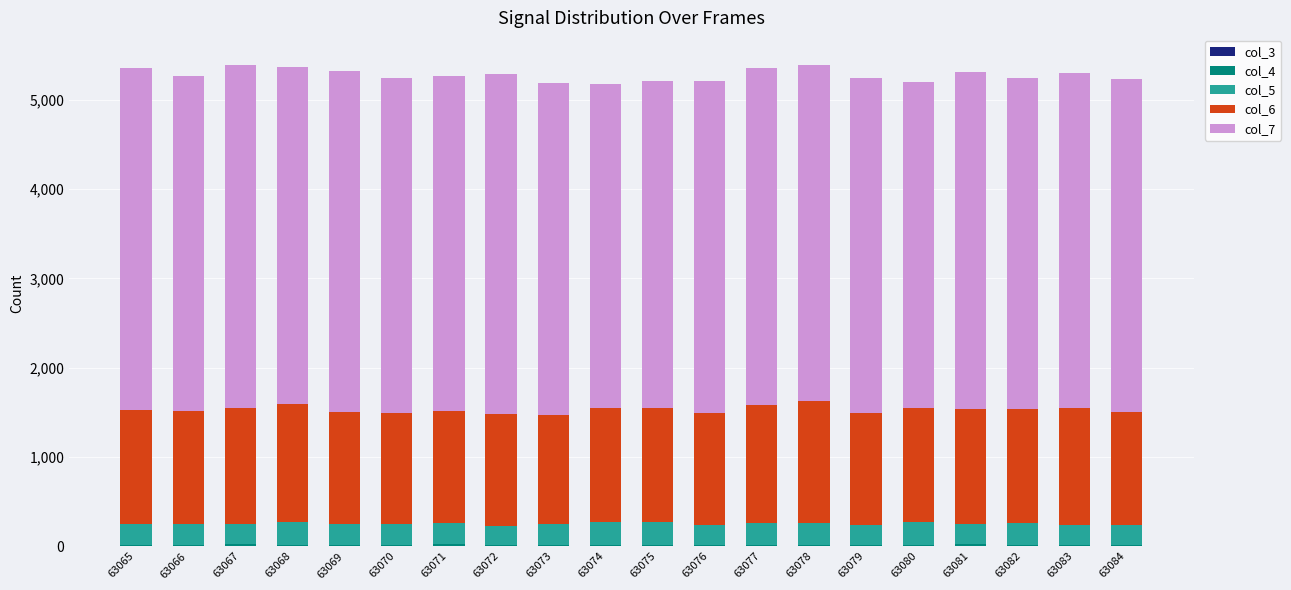

At how many categories does at least one series exceed 1731?

20